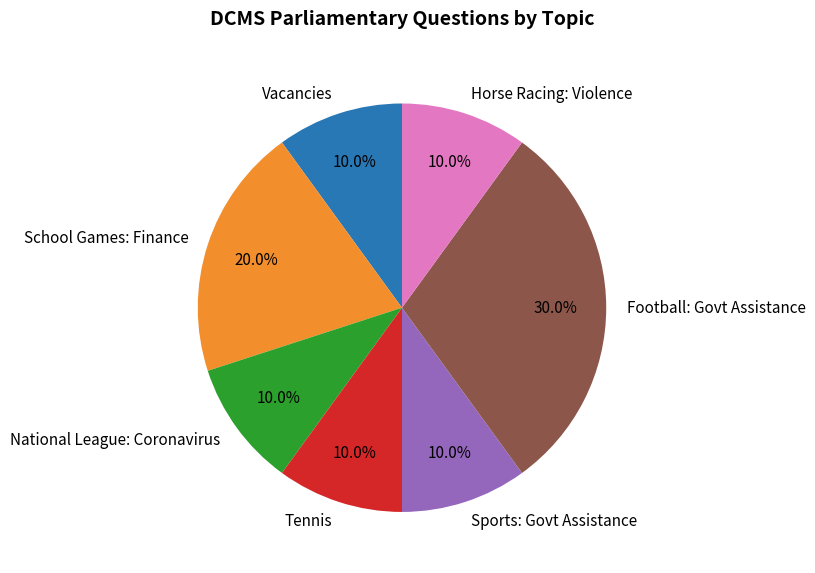

Which slice is the largest?

Football: Govt Assistance